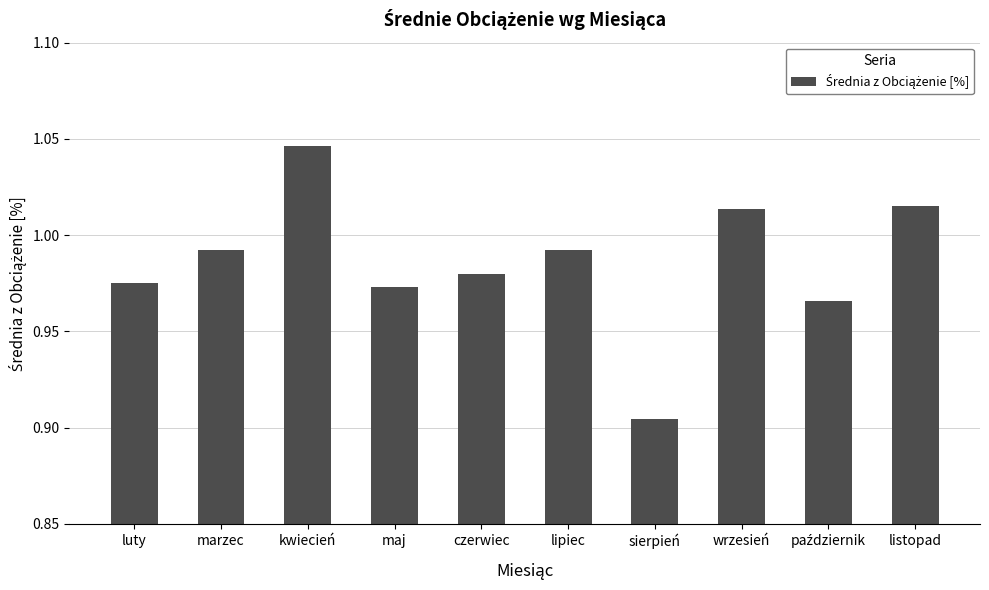

Does the chart contain stacked bars?

No